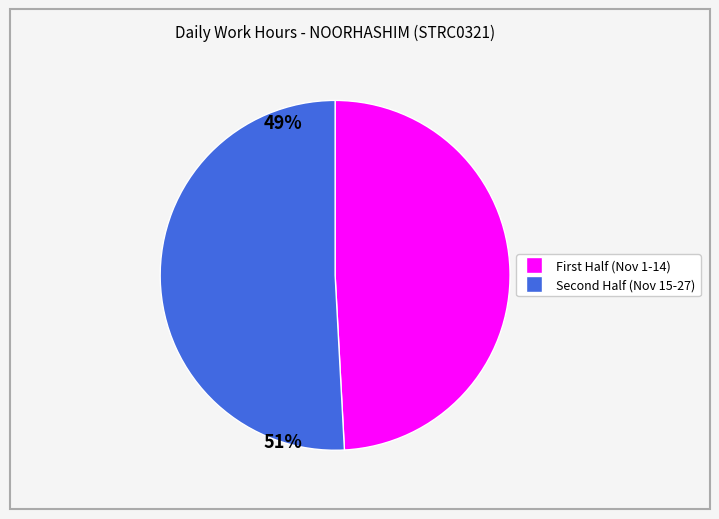

Does any single category account for the majority?

Yes